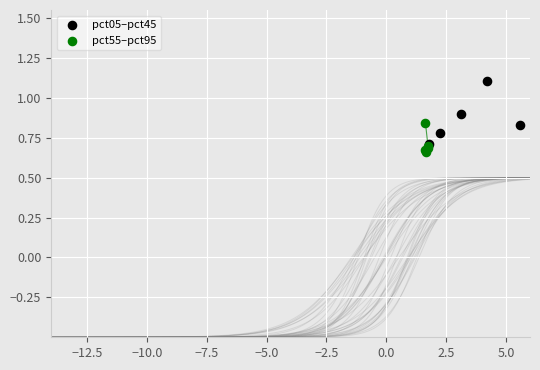

Which series contains the highest Y value?

pct05–pct45